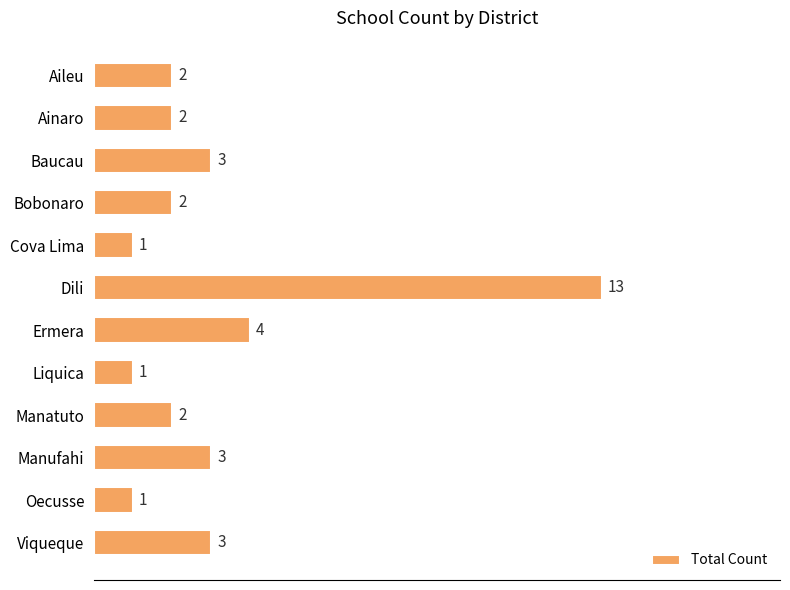

At which label is the value closest to 7?

Ermera